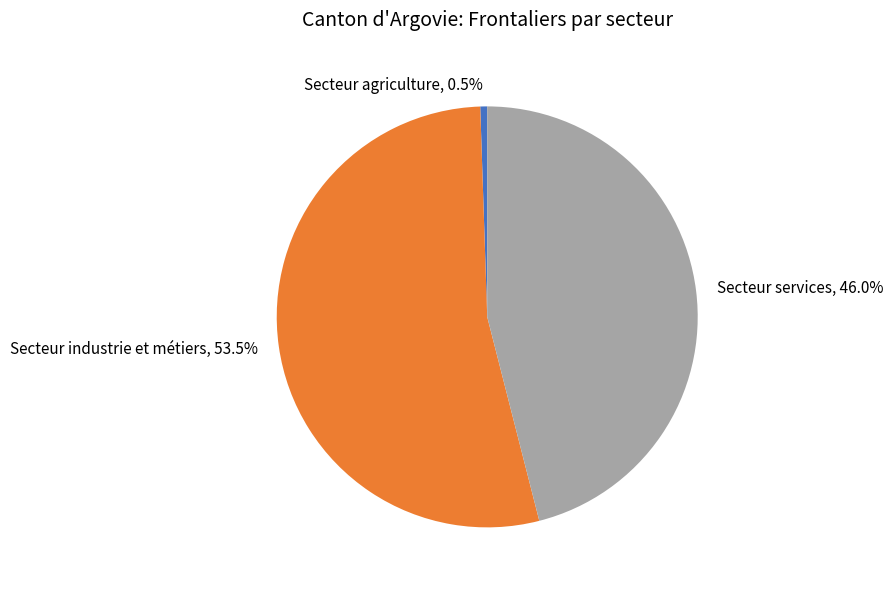

Which slice is the smallest?

Secteur agriculture